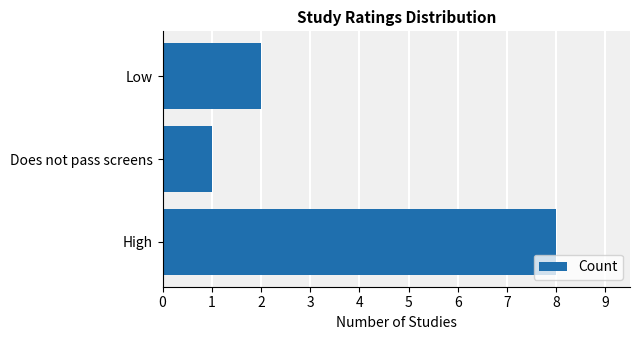

What is the average value?

4